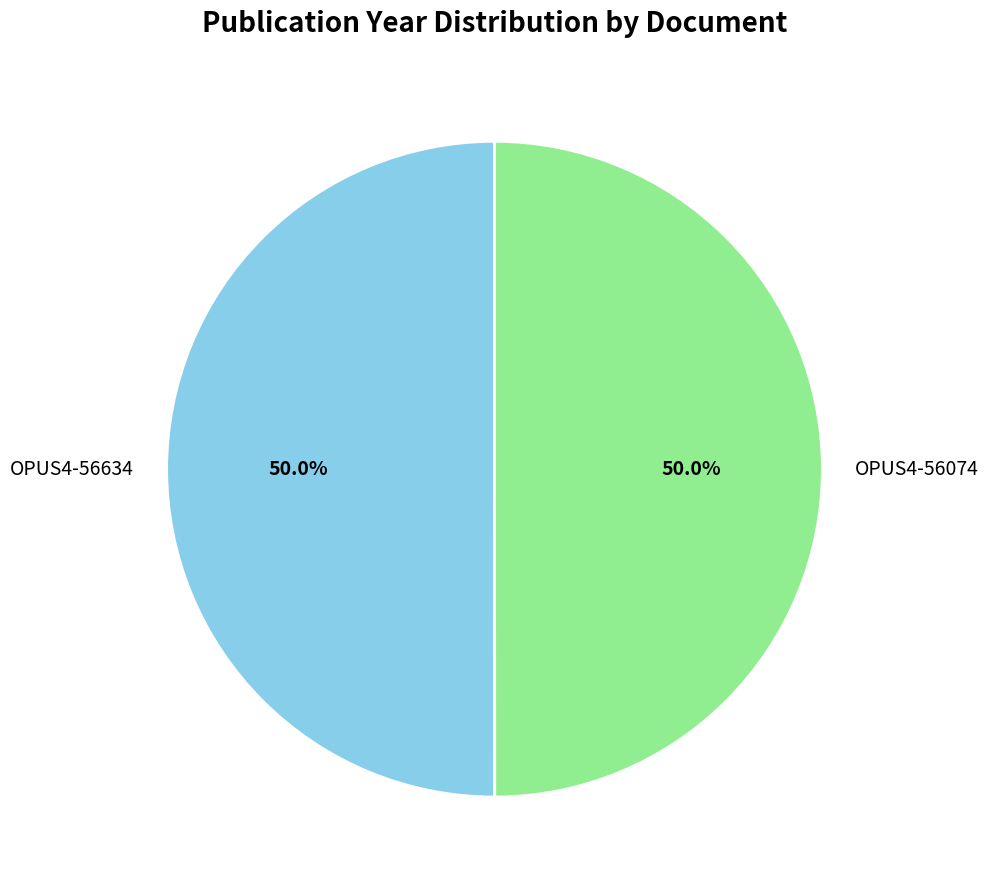

True or false: OPUS4-56634 accounts for 50% of the total.

True